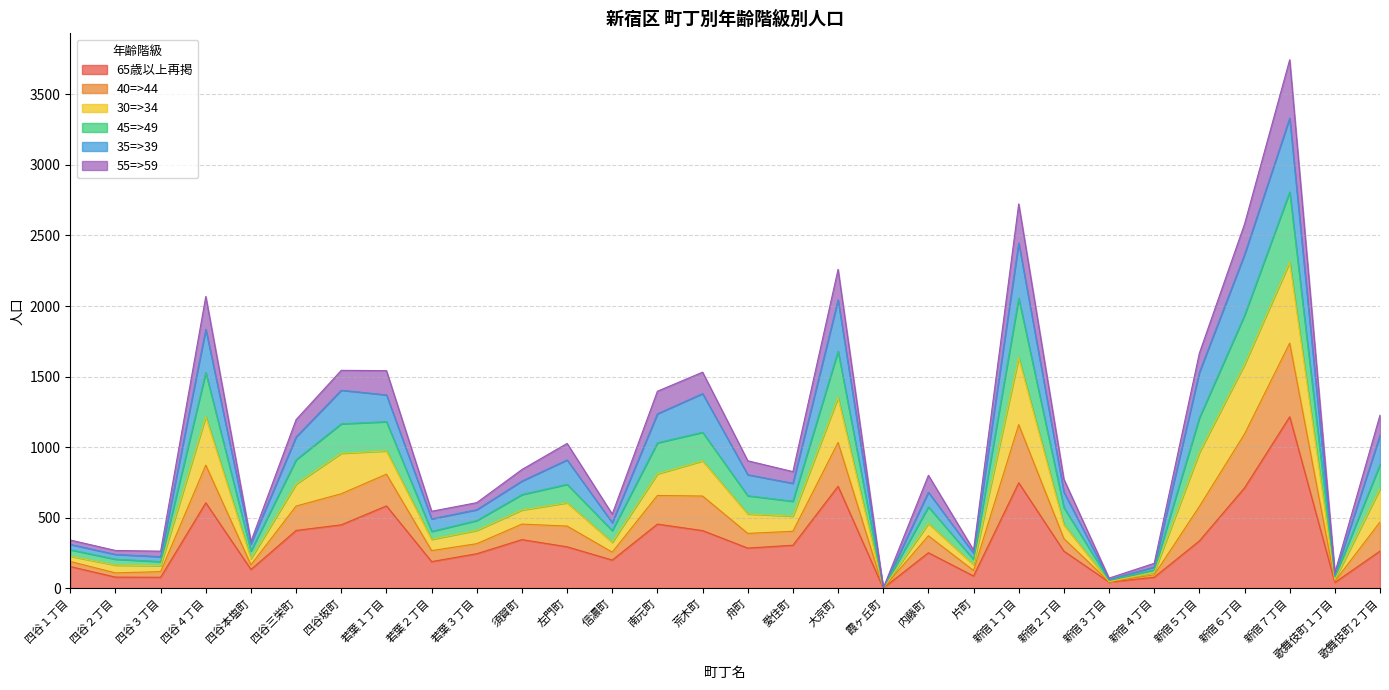

At which label does 65歳以上再掲 reach its peak?

新宿７丁目